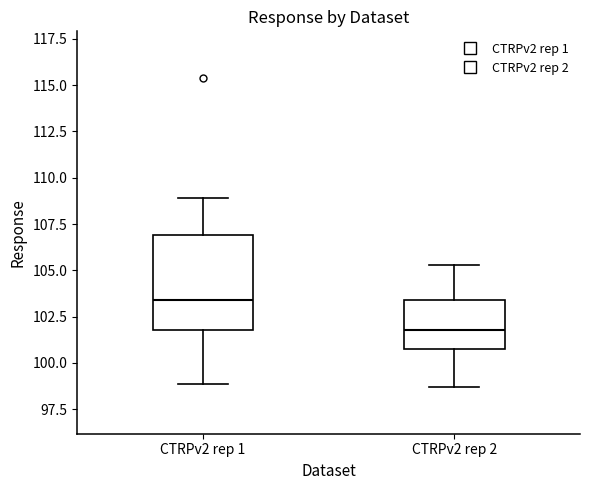

Where is the upper edge of the box for CTRPv2 rep 2 on the y-axis? The values are not printed on the chart, so give them approximately, as read against the axis.

103.5